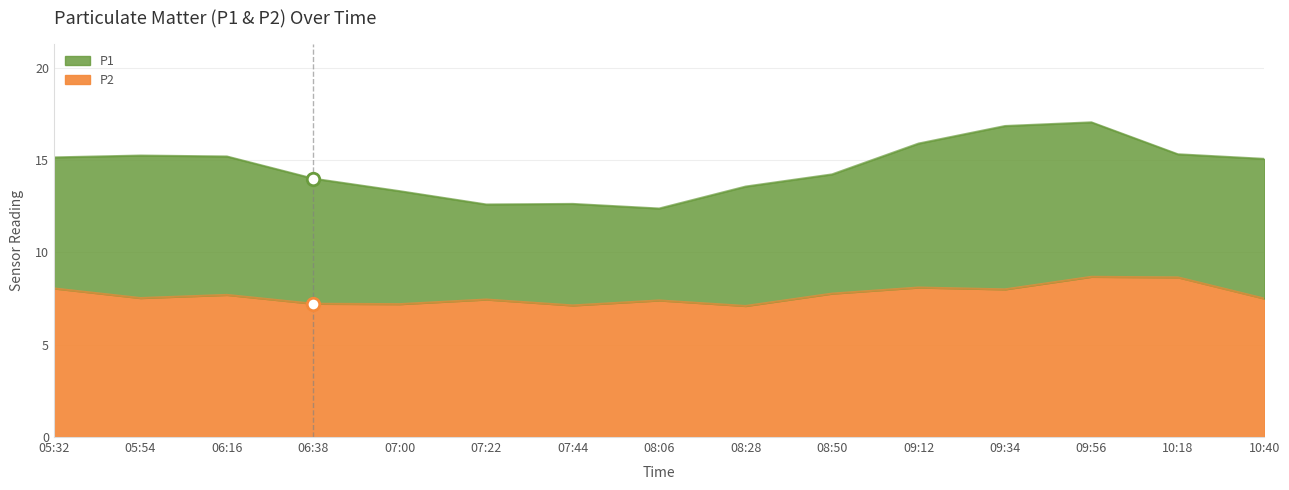

Rank the series by their maximum value, from highest to lowest.

P1, P2